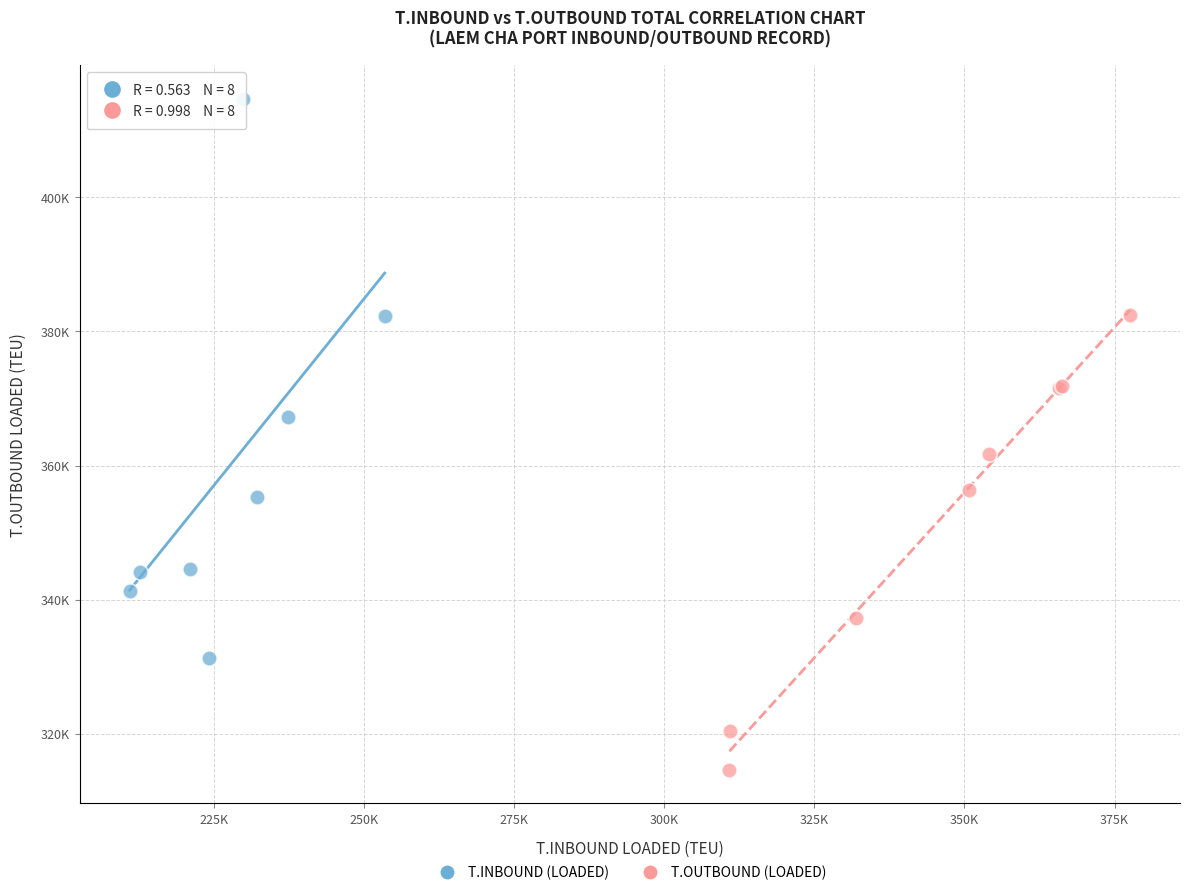

Which series contains the highest Y value?

T.INBOUND (LOADED)